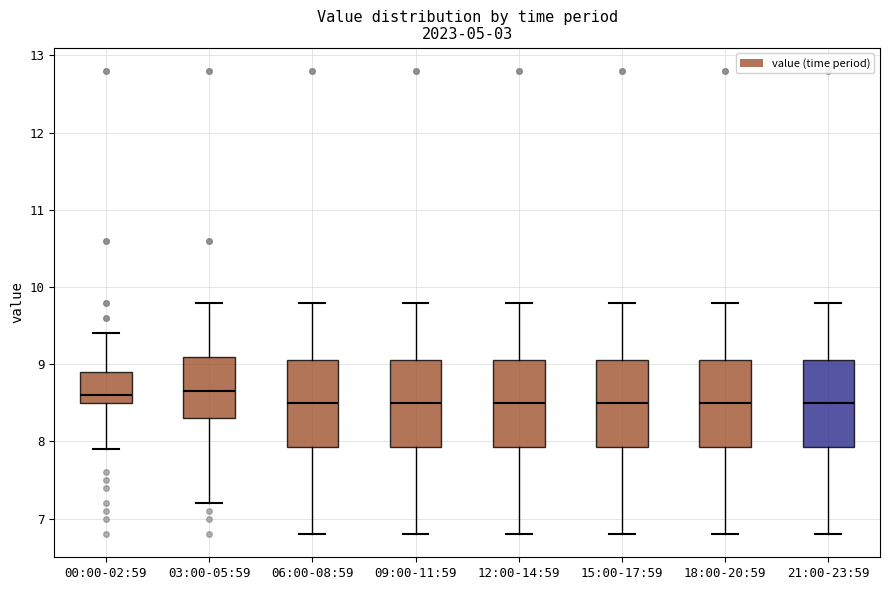

Reading left to right, transcribe this box plot: for each box, give where its median line is, the range the box spans, and where its two whiskers end, as read against the y-axis. The values are not printed on the chart, so give them approximately, as read against the axis.

00:00-02:59: median 8.6, box 8.5 to 8.9, whiskers 7.9 to 9.4
03:00-05:59: median 8.7, box 8.3 to 9.1, whiskers 7.2 to 9.8
06:00-08:59: median 8.5, box 7.9 to 9.1, whiskers 6.8 to 9.8
09:00-11:59: median 8.5, box 7.9 to 9.1, whiskers 6.8 to 9.8
12:00-14:59: median 8.5, box 7.9 to 9.1, whiskers 6.8 to 9.8
15:00-17:59: median 8.5, box 7.9 to 9.1, whiskers 6.8 to 9.8
18:00-20:59: median 8.5, box 7.9 to 9.1, whiskers 6.8 to 9.8
21:00-23:59: median 8.5, box 7.9 to 9.1, whiskers 6.8 to 9.8